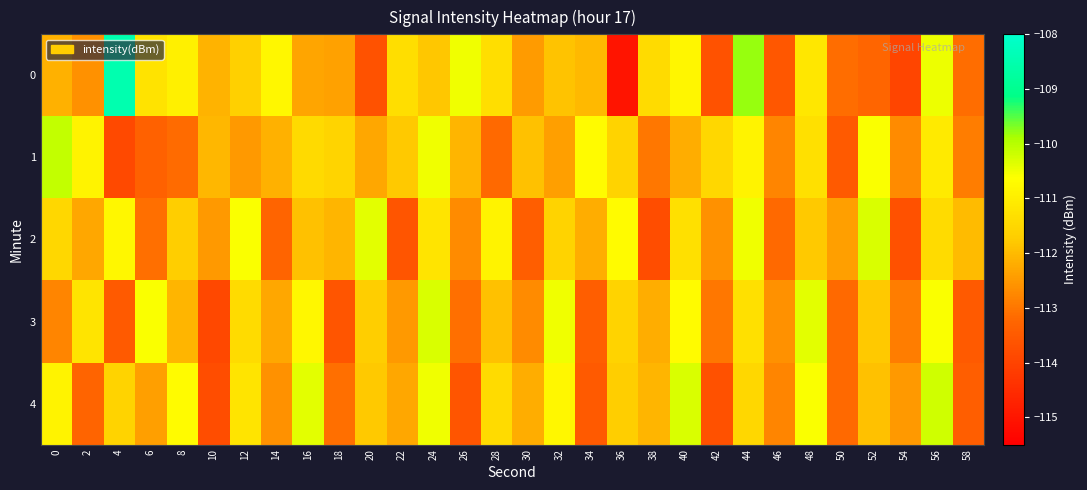

Reading left to right, list all the values displayed in this chart.

0: 0=-112.2	2=-112.6	4=-108.5	6=-111.2	8=-110.9	10=-112.1	12=-111.6	14=-110.8	16=-112.3	18=-112.4	20=-113.7	22=-111.4	24=-111.8	26=-110.5	28=-111.4	30=-112.5	32=-111.9	34=-112.0	36=-115.0	38=-111.4	40=-110.8	42=-113.7	44=-109.8	46=-113.6	48=-111.2	50=-113.1	52=-113.2	54=-114.0	56=-110.5	58=-113.1
1: 0=-110.1	2=-110.9	4=-113.9	6=-113.3	8=-113.2	10=-112.1	12=-112.5	14=-112.1	16=-111.4	18=-111.5	20=-112.3	22=-111.8	24=-110.5	26=-112.1	28=-113.2	30=-111.9	32=-112.4	34=-110.7	36=-111.6	38=-113.0	40=-112.2	42=-111.5	44=-110.9	46=-112.8	48=-111.3	50=-113.5	52=-110.6	54=-112.7	56=-111.1	58=-112.9
2: 0=-111.5	2=-112.3	4=-110.8	6=-113.1	8=-111.7	10=-112.5	12=-110.6	14=-113.3	16=-111.9	18=-112.1	20=-110.4	22=-113.6	24=-111.2	26=-112.7	28=-110.9	30=-113.4	32=-111.6	34=-112.2	36=-110.7	38=-113.8	40=-111.3	42=-112.6	44=-110.5	46=-113.2	48=-111.8	50=-112.4	52=-110.3	54=-113.7	56=-111.4	58=-112.0
3: 0=-112.8	2=-111.2	4=-113.5	6=-110.6	8=-112.1	10=-113.9	12=-111.4	14=-112.3	16=-110.8	18=-113.6	20=-111.7	22=-112.5	24=-110.3	26=-113.1	28=-111.9	30=-112.7	32=-110.5	34=-113.4	36=-111.6	38=-112.2	40=-110.7	42=-113.0	44=-111.3	46=-112.6	48=-110.4	50=-113.2	52=-111.8	54=-112.9	56=-110.6	58=-113.5
4: 0=-110.9	2=-113.3	4=-111.6	6=-112.4	8=-110.7	10=-113.8	12=-111.2	14=-112.6	16=-110.4	18=-113.1	20=-111.8	22=-112.3	24=-110.5	26=-113.6	28=-111.4	30=-112.2	32=-110.8	34=-113.5	36=-111.7	38=-112.1	40=-110.3	42=-113.7	44=-111.5	46=-112.8	48=-110.6	50=-113.2	52=-111.9	54=-112.5	56=-110.2	58=-113.4